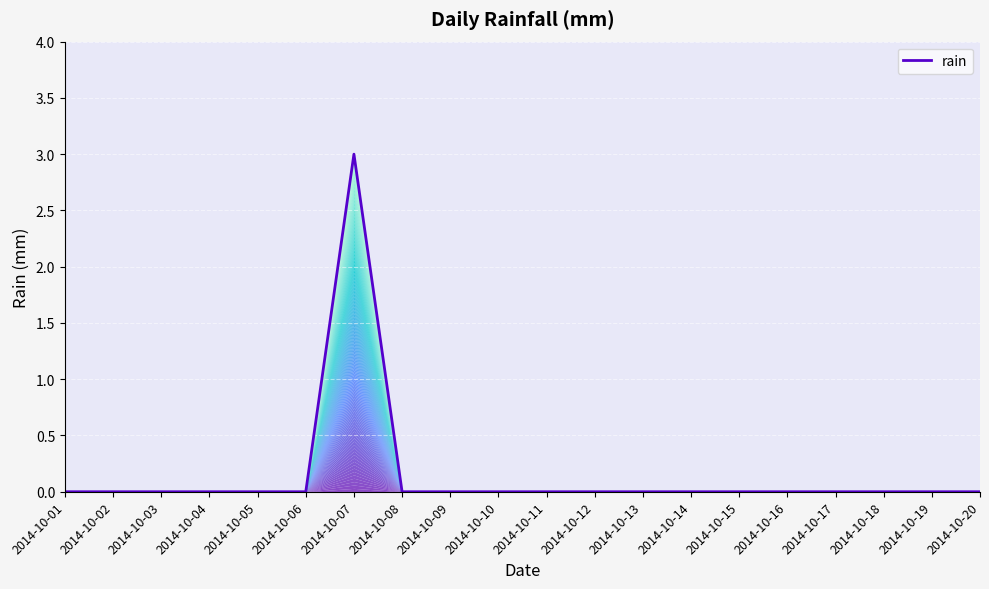

The value at 2014-10-07 is 5. True or false?

False